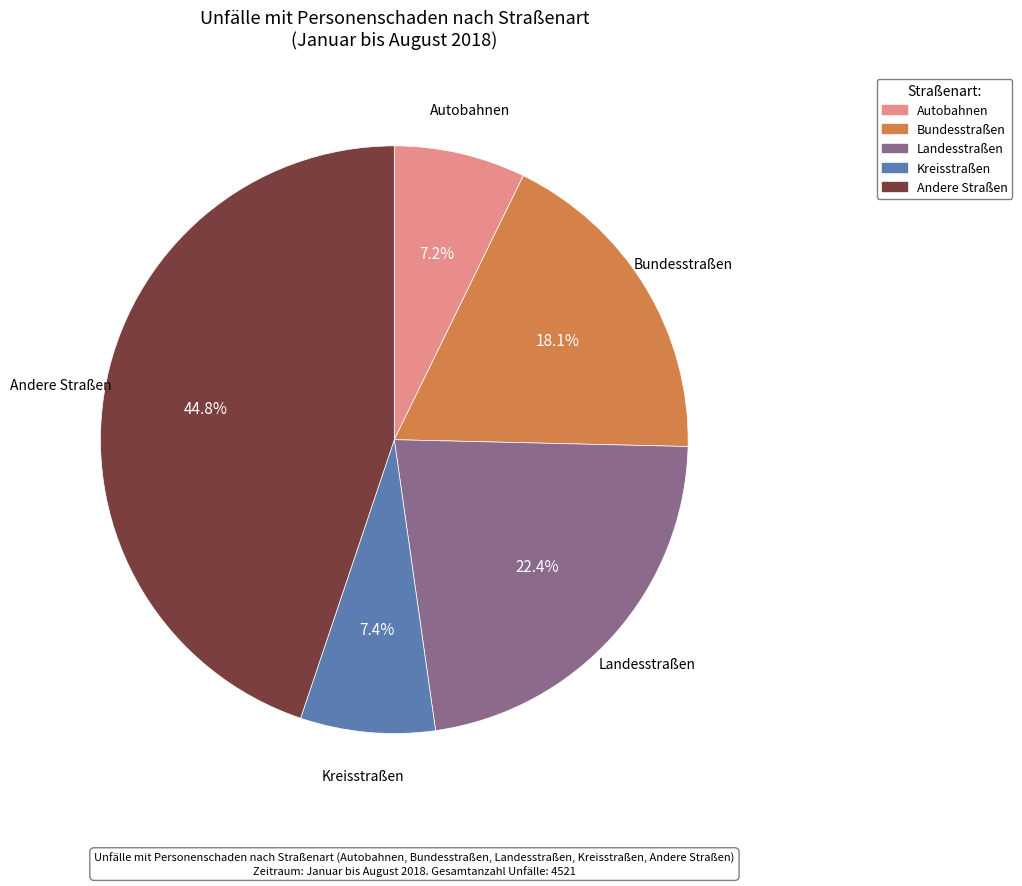

What is the largest slice in the pie chart?

Andere Straßen